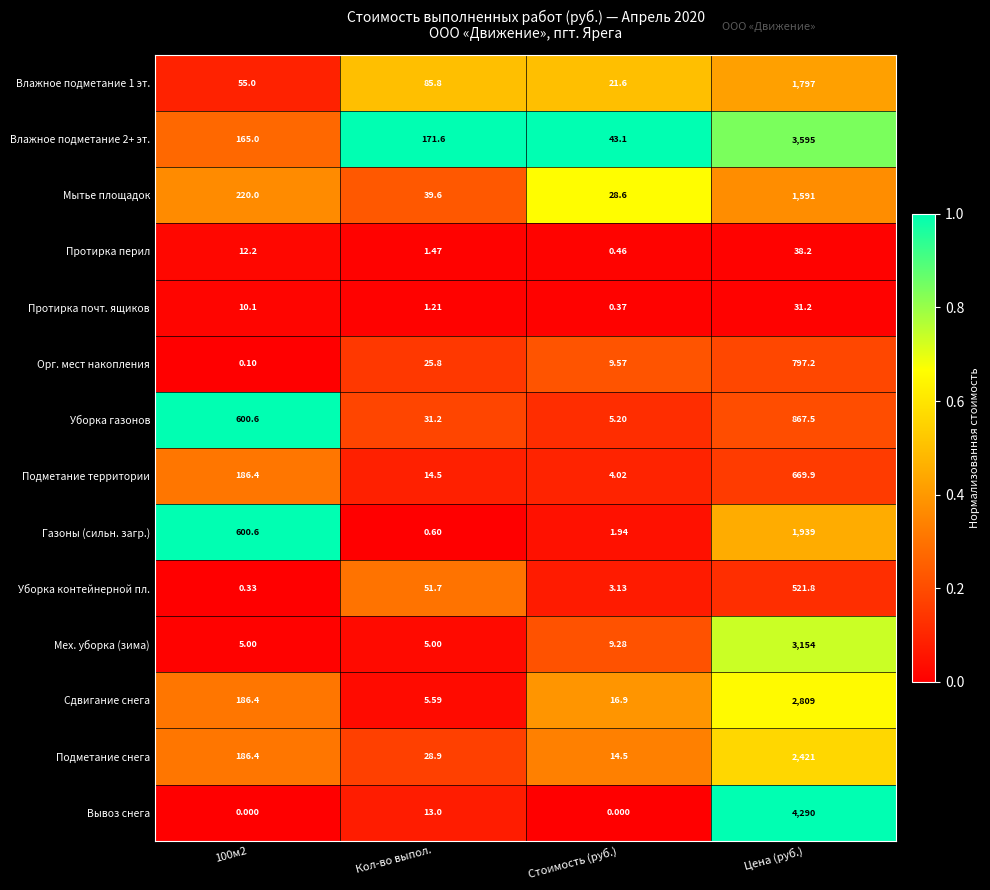

Which category has the highest value in the Мытье площадок series?

Цена (руб.)